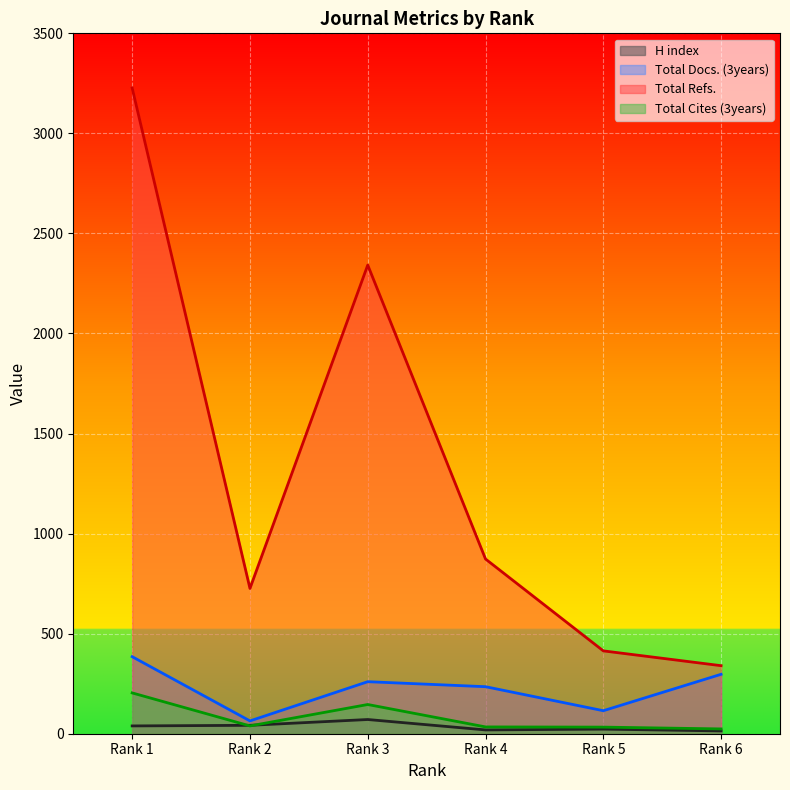

What is the difference between the Total Cites (3years) values at Rank 5 and Rank 1?

171